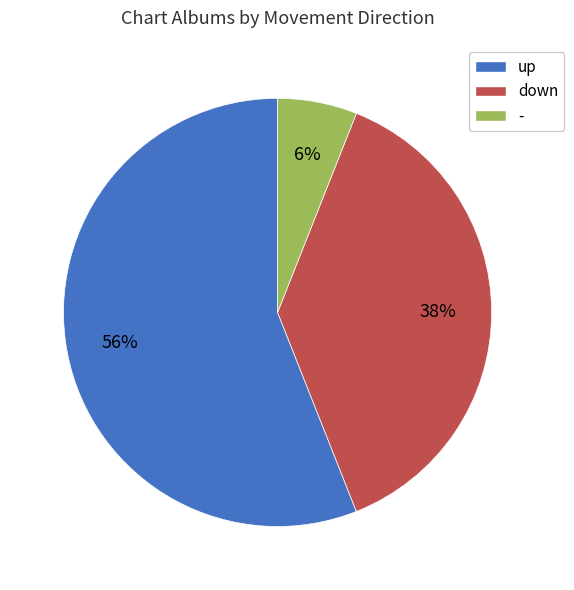

How many slices are in this pie chart?

3